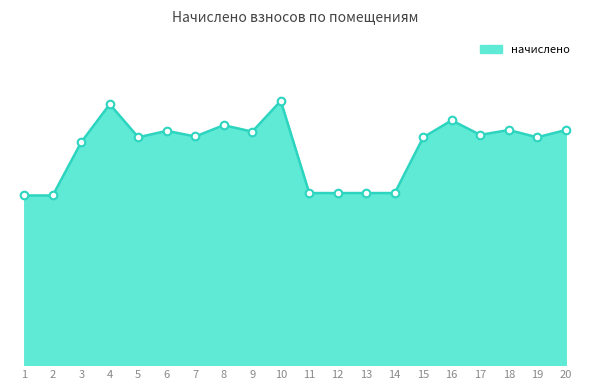

Between 9 and 10, which is larger?

10